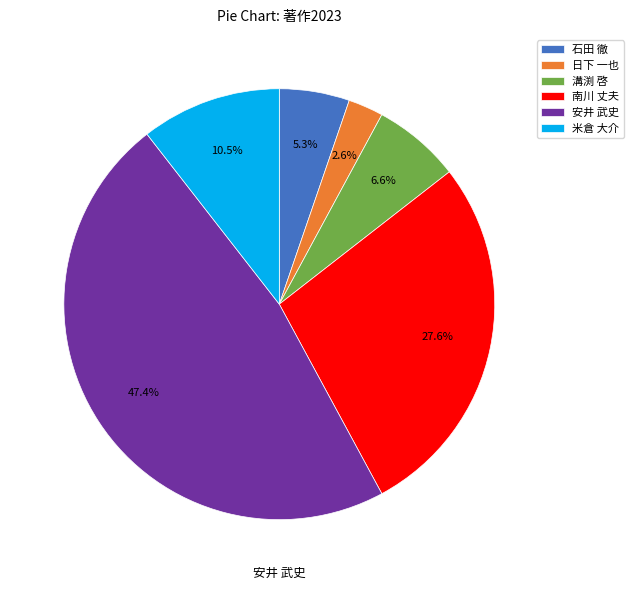

To the nearest percent, what portion does 安井 武史 represent?

47%